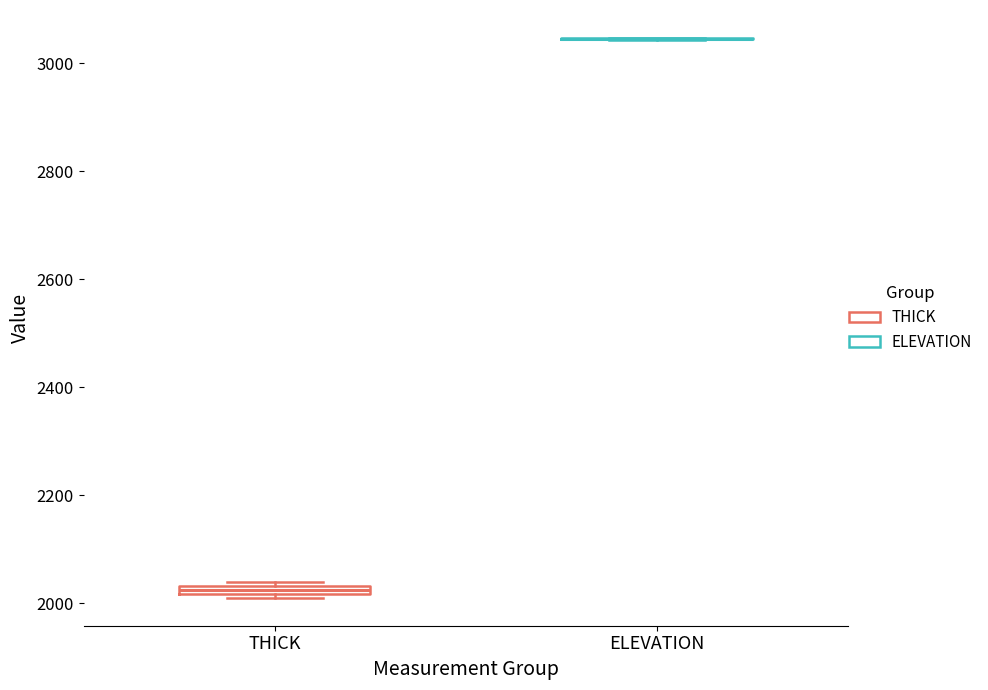

Where is the lower edge of the box for THICK on the y-axis? The values are not printed on the chart, so give them approximately, as read against the axis.

2020